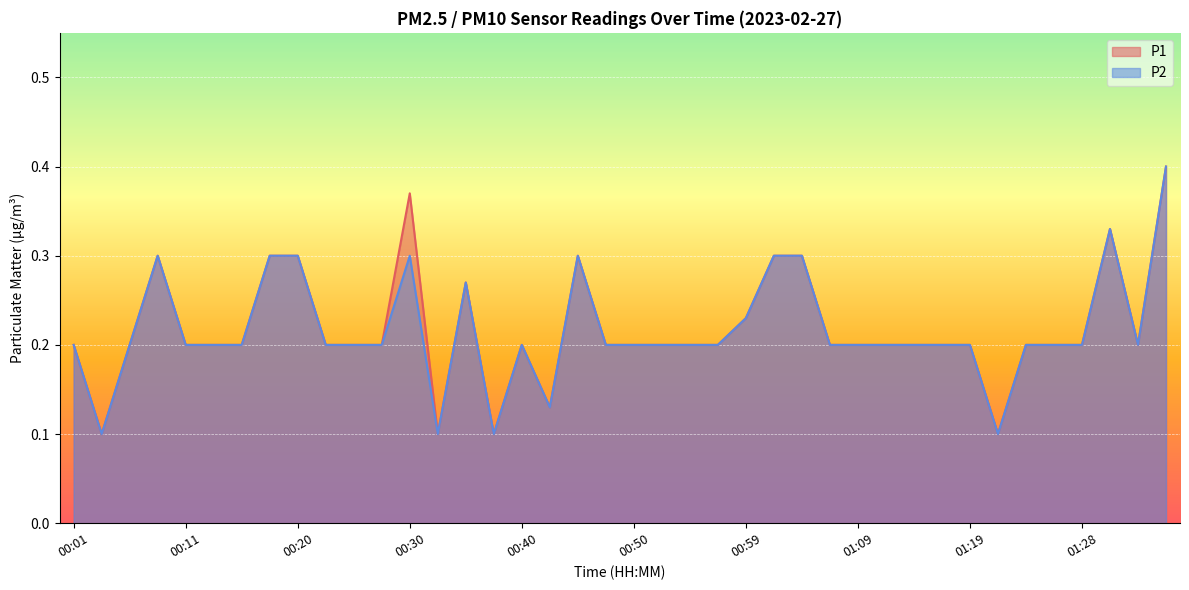

What is the maximum value for P2?

0.4